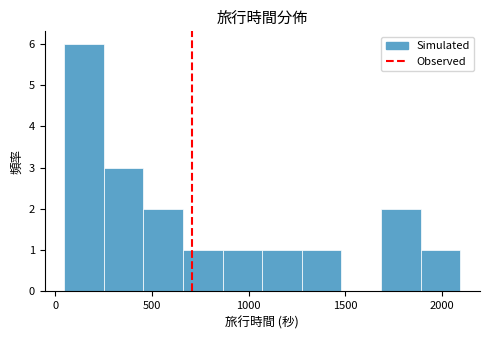

How tall is the bar that spans 1250 to 1500 on the x-axis? Neither the bar edges nor the heights are printed on the chart, so give them approximately, as read against the axes.

1